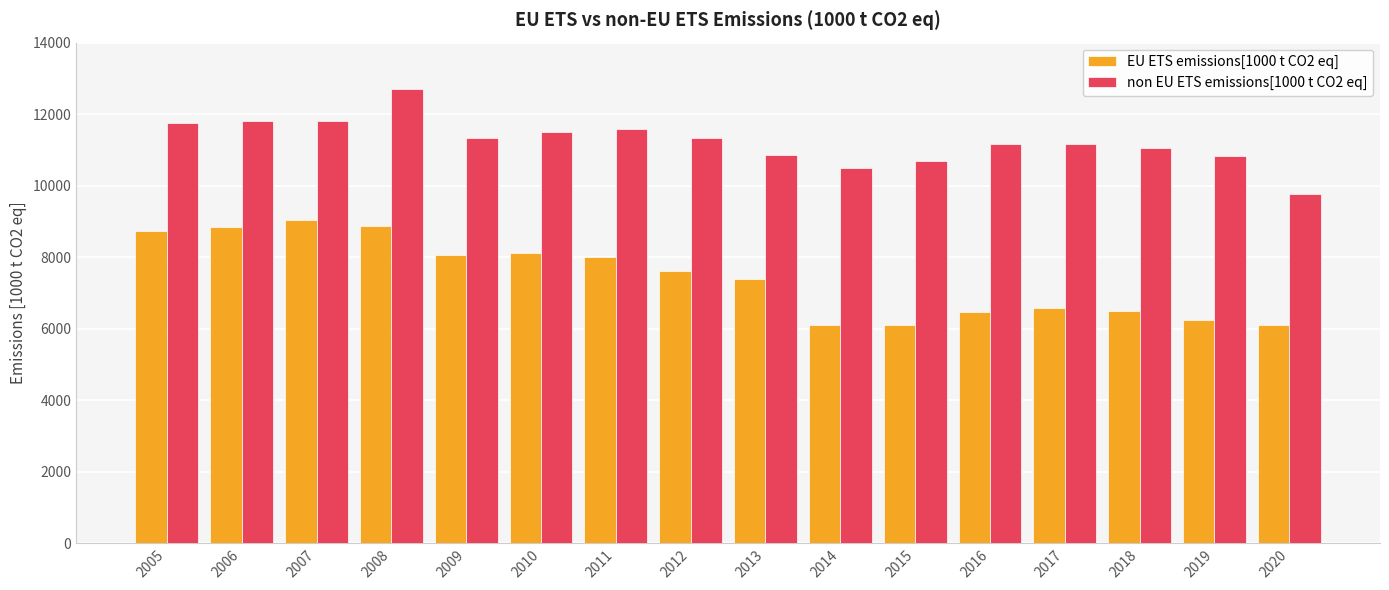

Which series has the largest total across all categories?

non EU ETS emissions[1000 t CO2 eq]